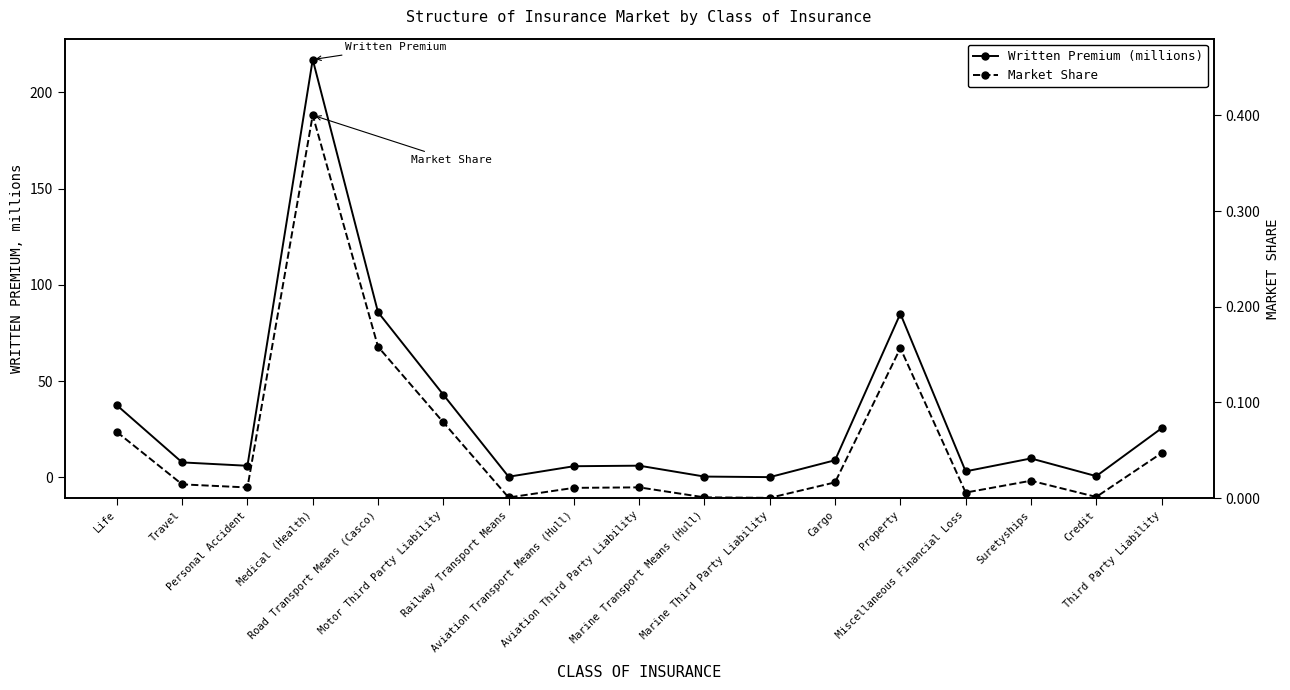

Reading left to right, transcribe all the data shown in this chart.

Written Premium (millions): 37.4	7.7	6.0	217.0	85.8	42.9	0.3	5.8	6.0	0.4	0.1	8.9	85.0	3.1	9.8	0.6	25.4
Market Share: 0.1	0.0	0.0	0.4	0.2	0.1	0.0	0.0	0.0	0.0	0.0	0.0	0.2	0.0	0.0	0.0	0.0